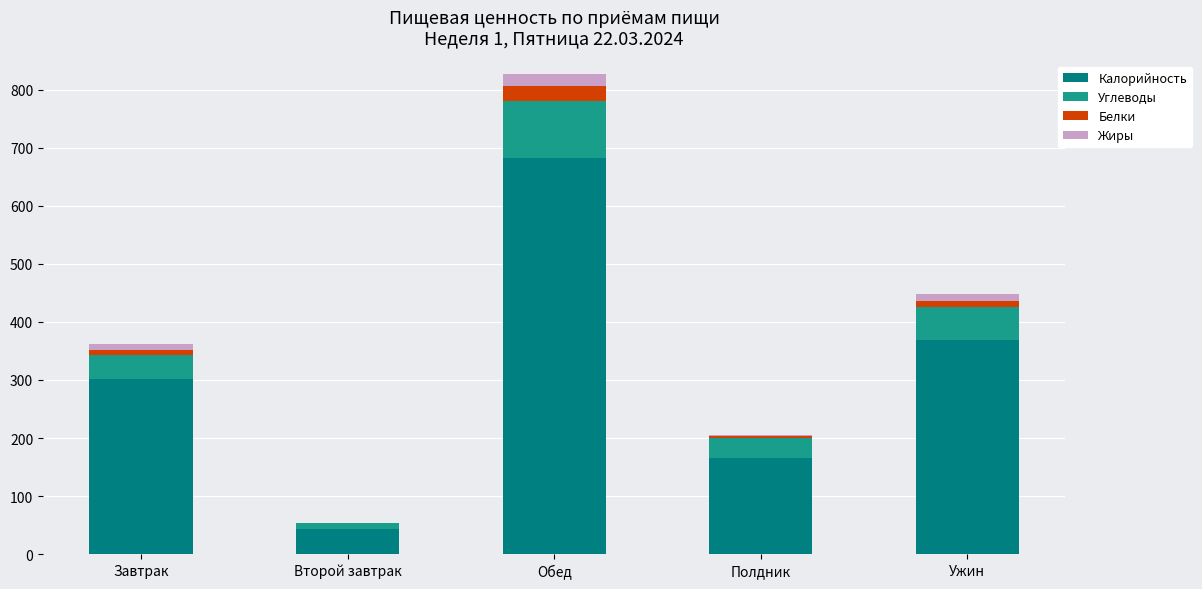

At which label does Калорийность reach its peak?

Обед